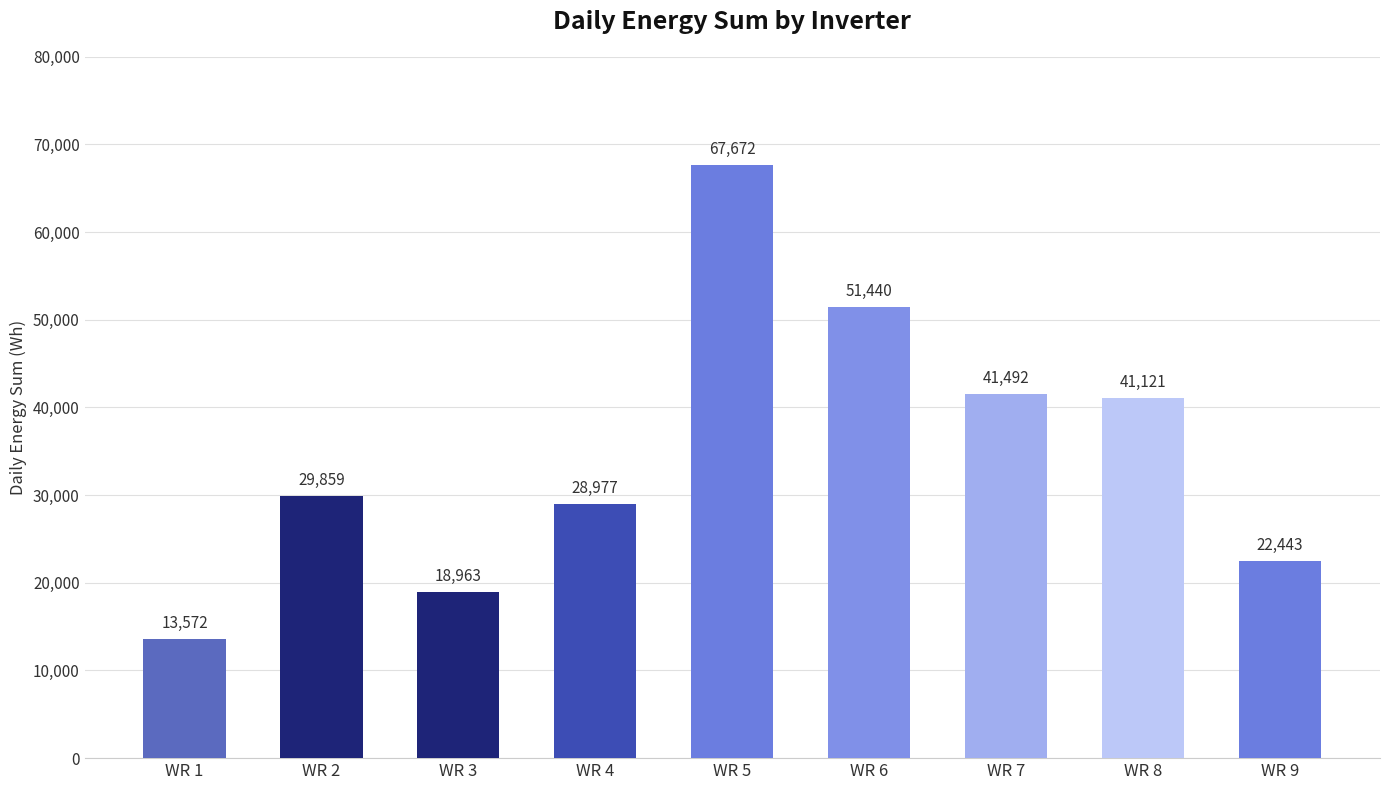

What value does the data have at WR 2?

29859